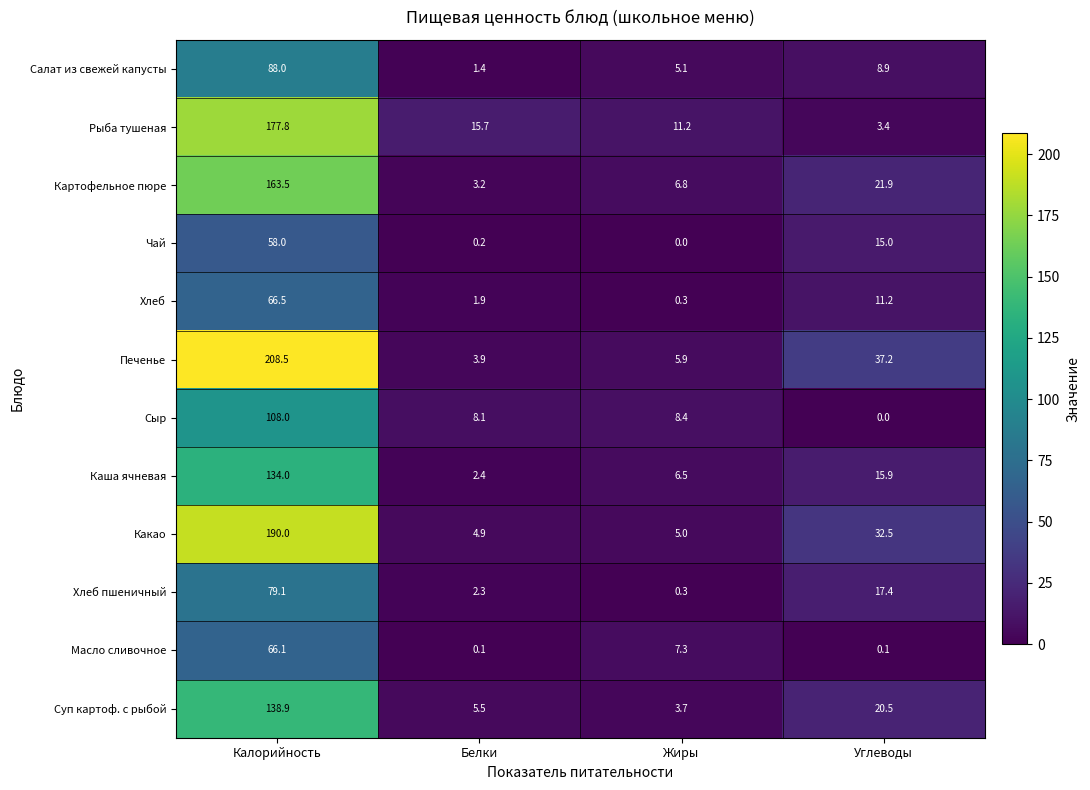

Rank the series by their maximum value, from highest to lowest.

Печенье, Какао, Рыба тушеная, Картофельное пюре, Суп картоф. с рыбой, Каша ячневая, Сыр, Салат из свежей капусты, Хлеб пшеничный, Хлеб, Масло сливочное, Чай